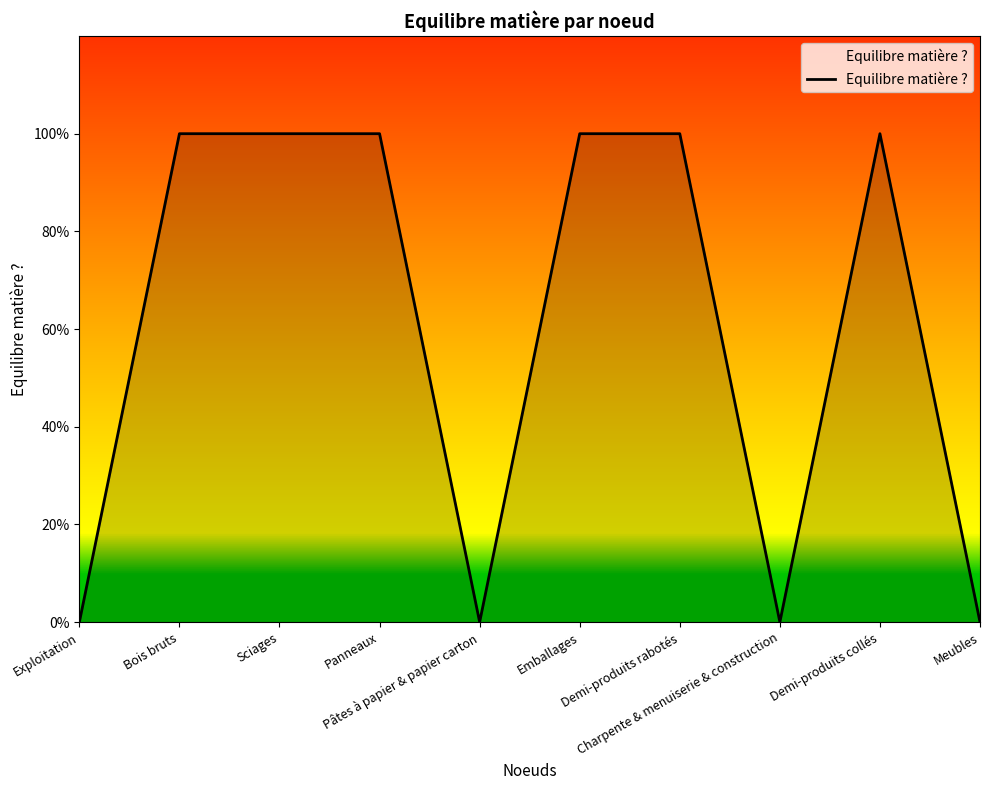

Which label corresponds to the smallest value in the chart?

Exploitation